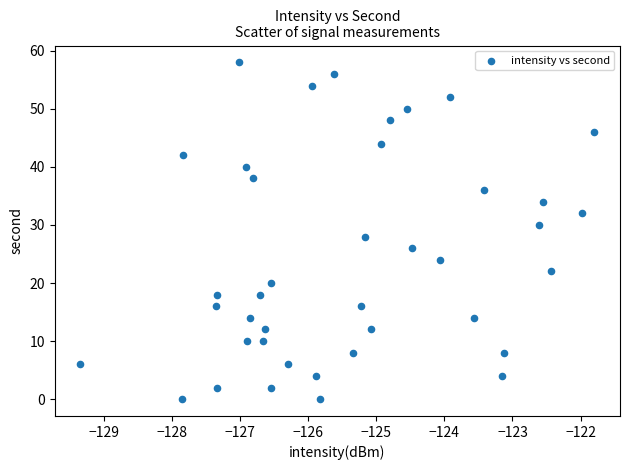

What is the range of Y values (max minus min)?

58